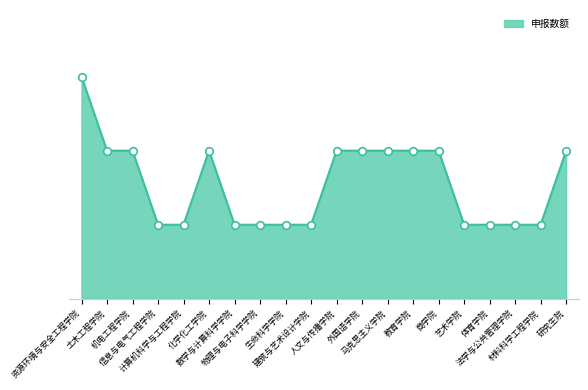

Which has a higher value, 资源环境与安全工程学院 or 体育学院?

资源环境与安全工程学院